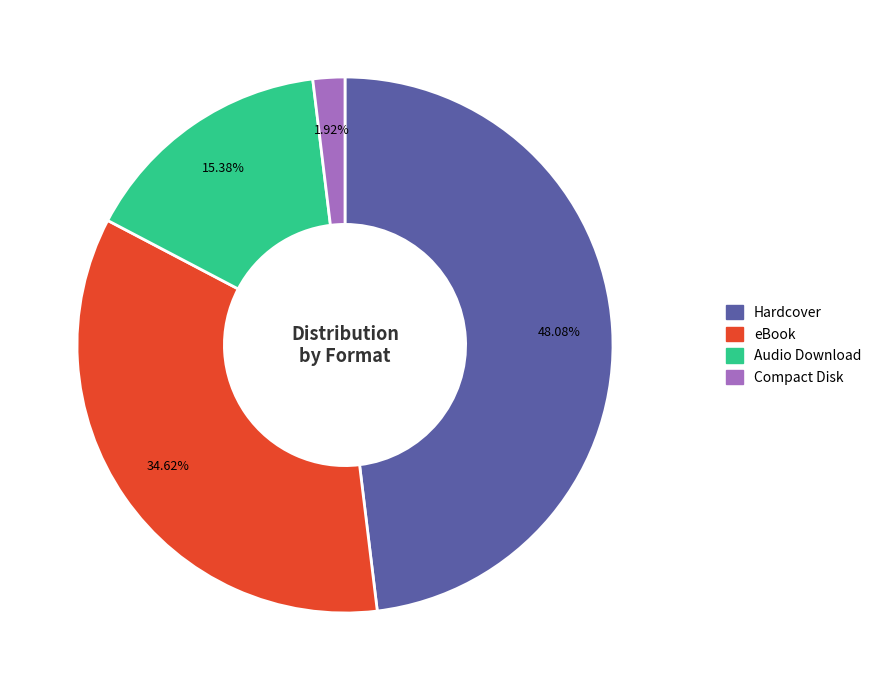

Rank the categories by value from highest to lowest.

Hardcover, eBook, Audio Download, Compact Disk